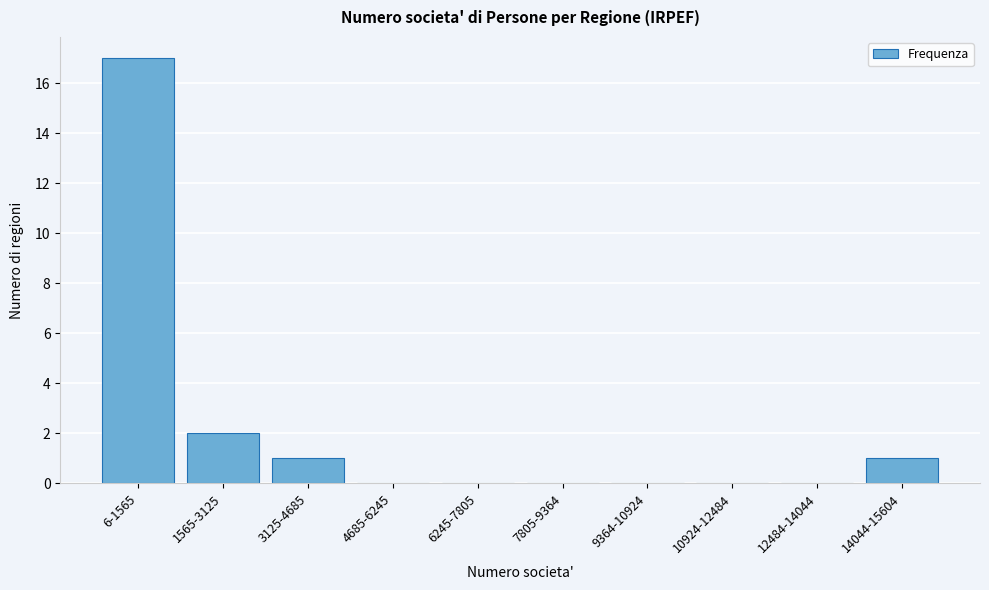

Reading right to left, transcribe all the data shown in this chart.

14044-15604=1	12484-14044=0	10924-12484=0	9364-10924=0	7805-9364=0	6245-7805=0	4685-6245=0	3125-4685=1	1565-3125=2	6-1565=17